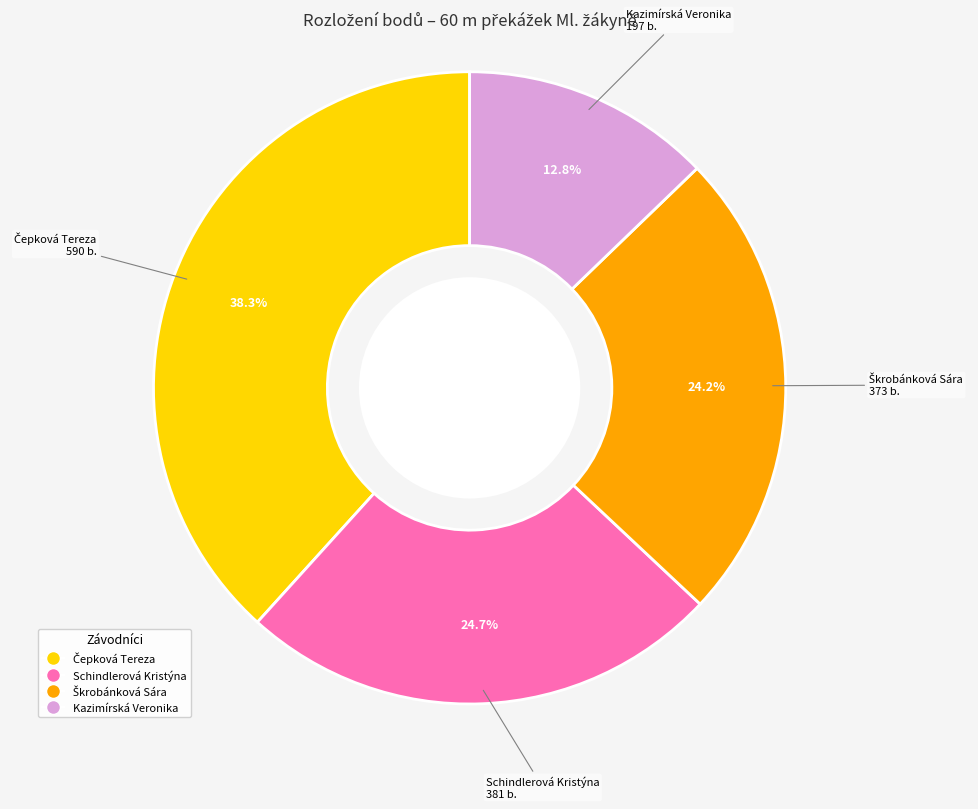

Approximately how many times larger is the value at Kazimírská Veronika compared to Schindlerová Kristýna?

0.5